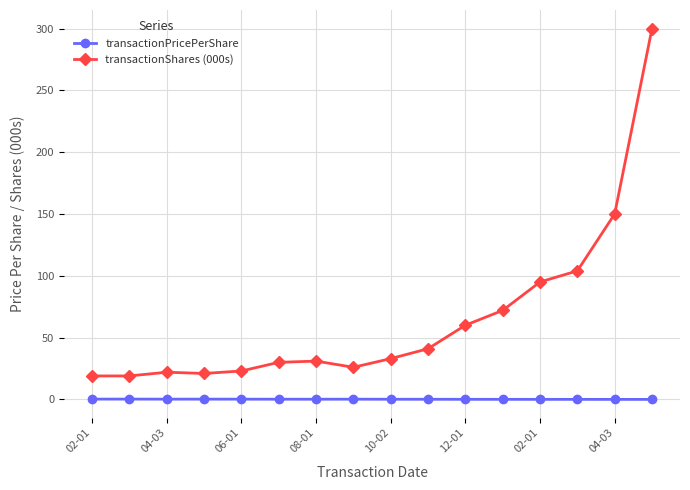

What is the value of the transactionShares (000s) point at the 12th from the left?

72.0